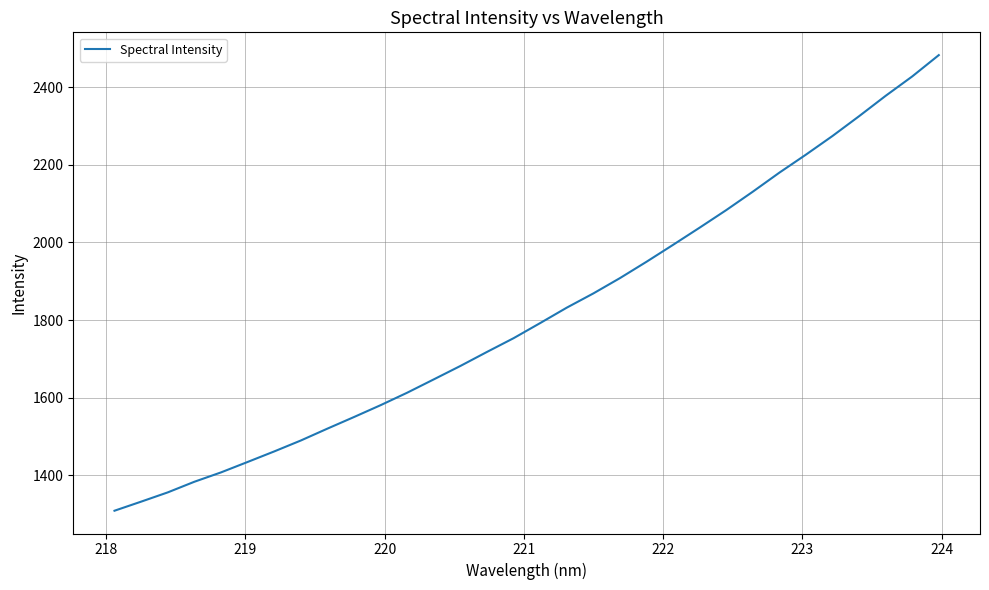

True or false: the data has more than 1 interior local peaks.

False